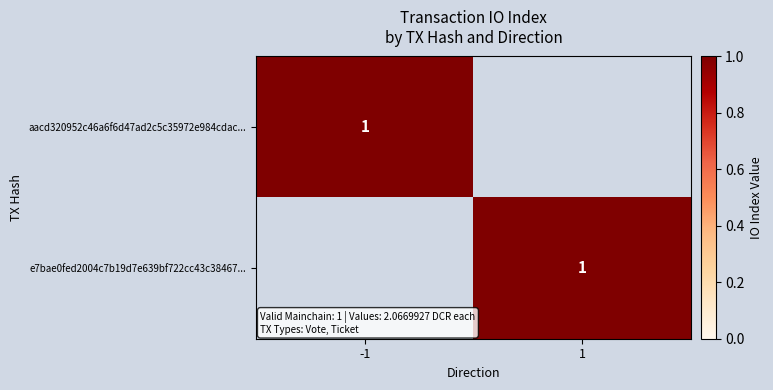

True or false: aacd320952c46a6f6d47ad2c5c35972e984cdac... has a value of 0 at -1.

False